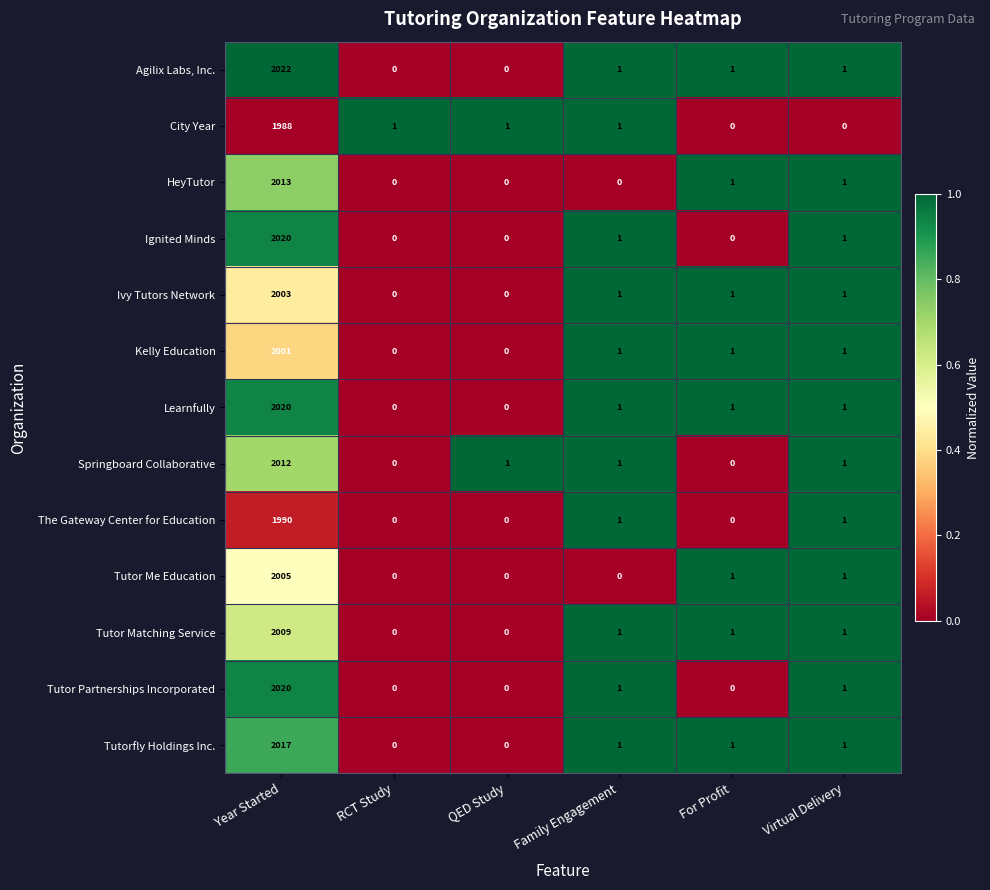

Count the number of data series in this chart.

13